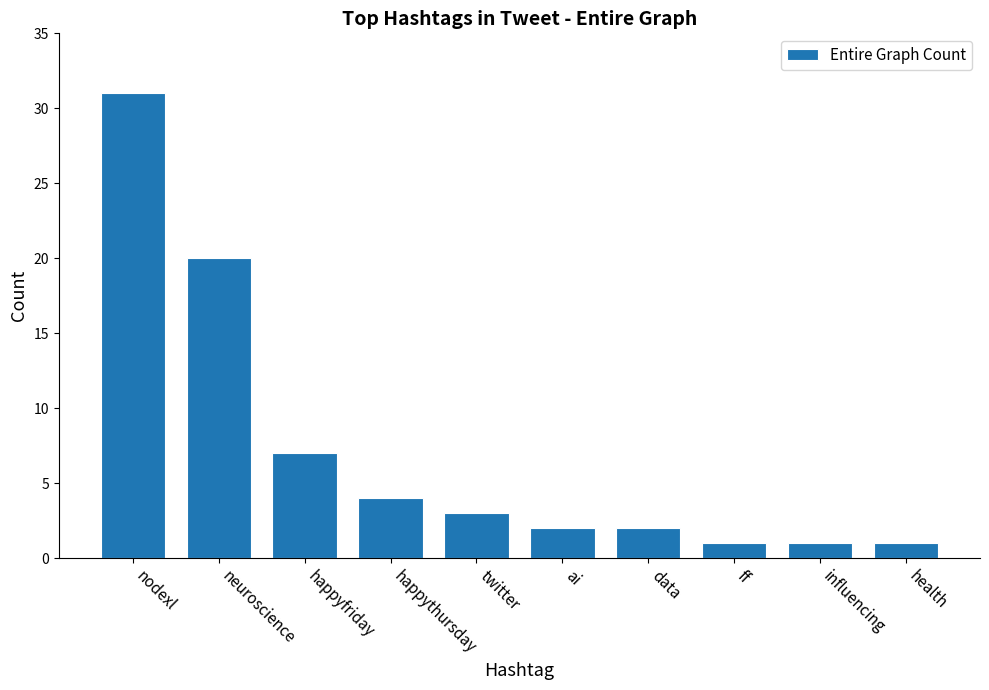

Is it true that the value at happythursday is 4?

True